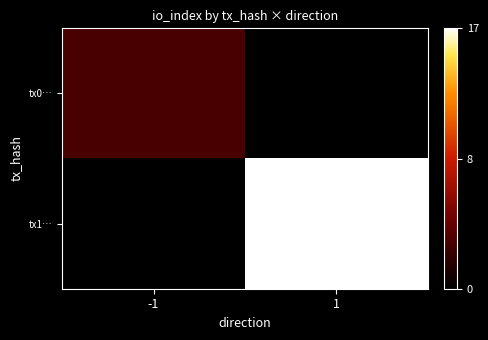

At which category is the sum across all series the highest?

1